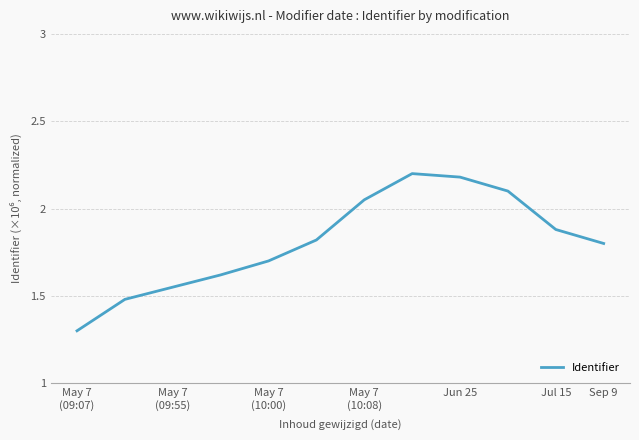

What is the difference between the maximum and minimum values?

0.9